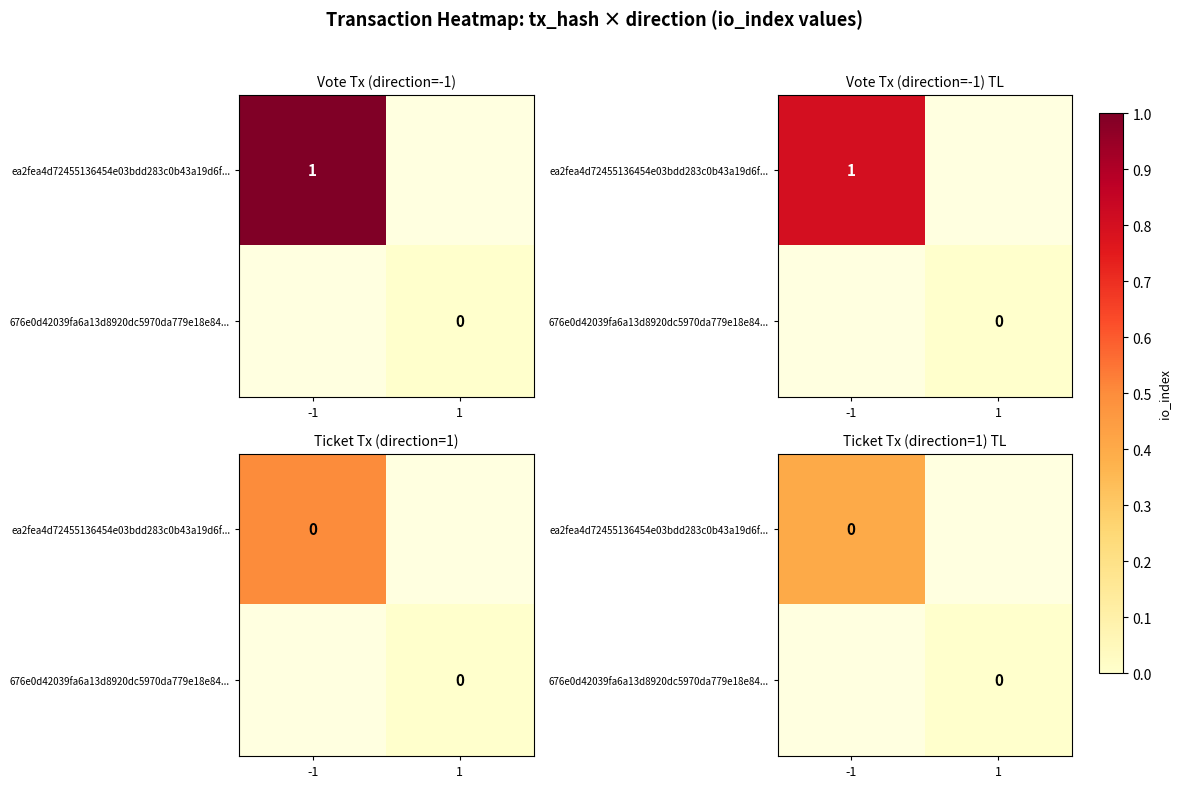

The ea2fea4d72455136454e03bdd283c0b43a19d6f... series shows 0.2 at -1. True or false?

False